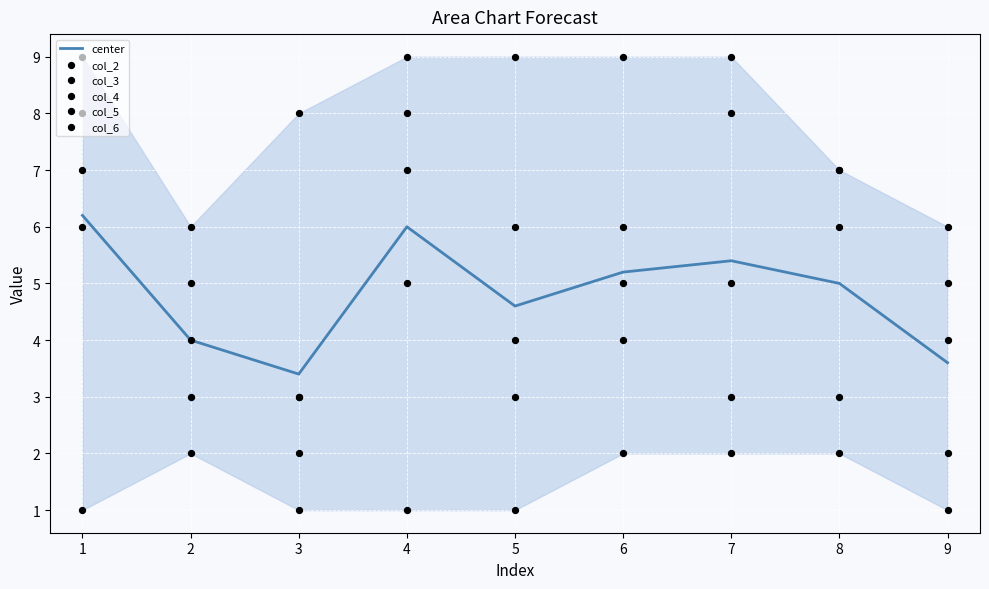

Which series has the widest spread of Y values?

col_2